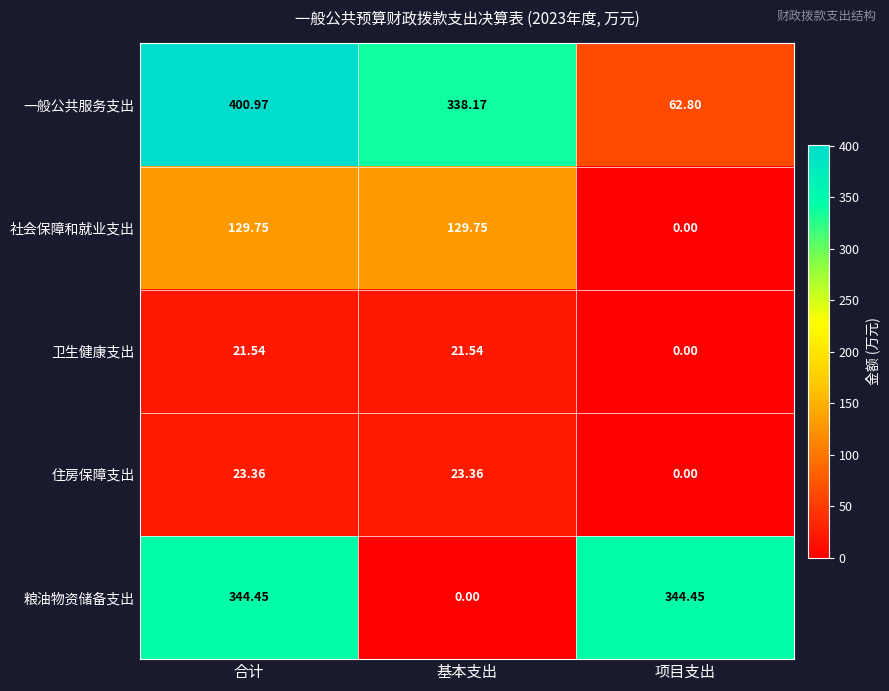

Which series has the widest spread of values?

粮油物资储备支出